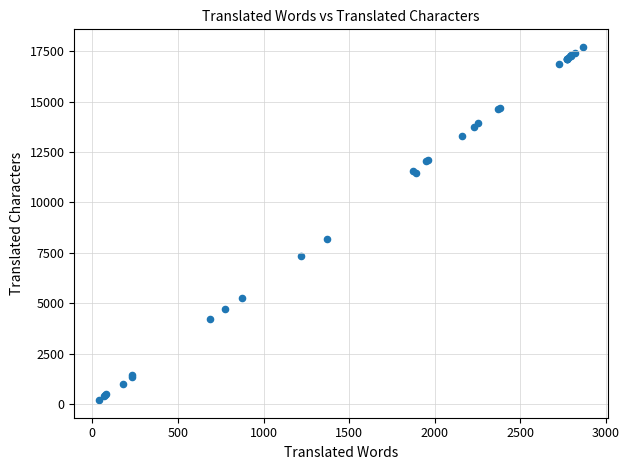

What Y value in the scatter plot is closest to 8950?

8168